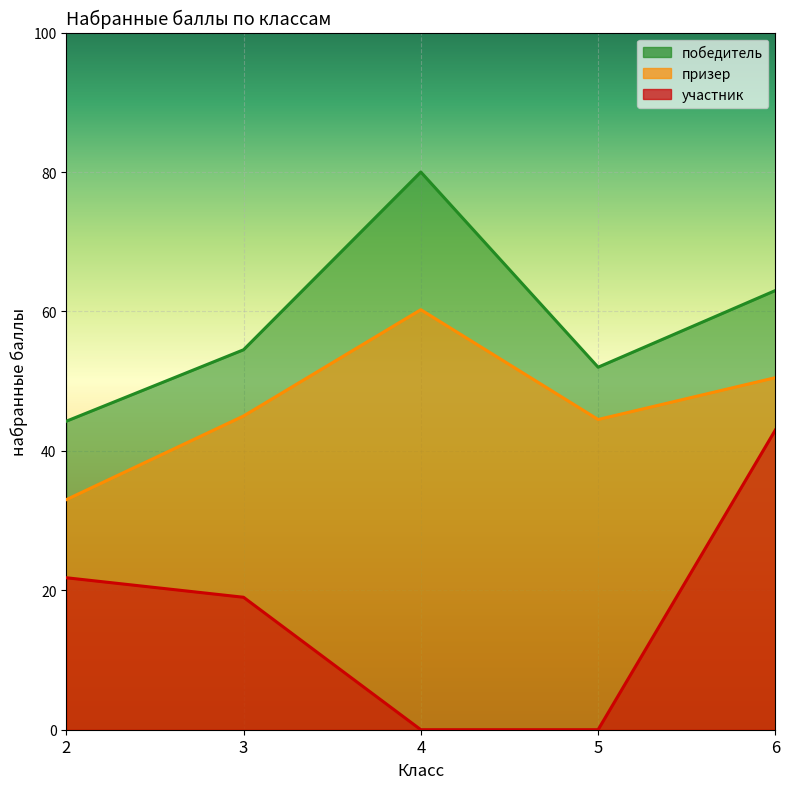

Which has a higher value, 2 or 4?

4